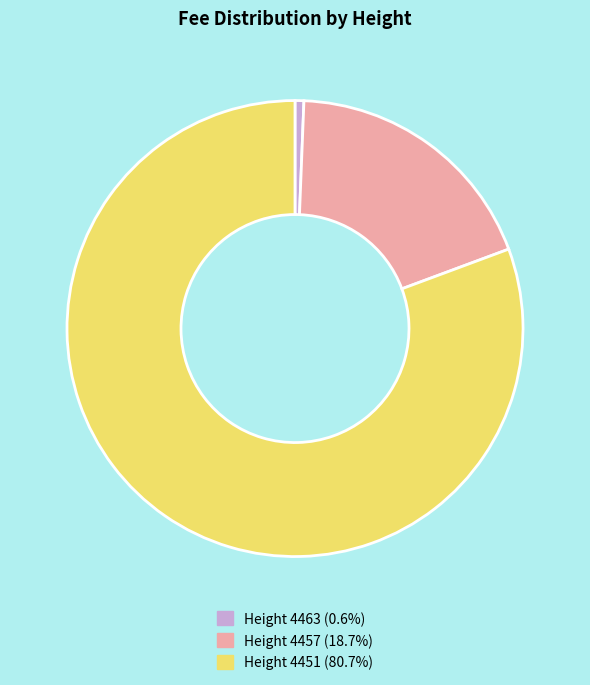

Is the sum of Height 4451 (80.7%) and Height 4463 (0.6%) greater than half?

Yes